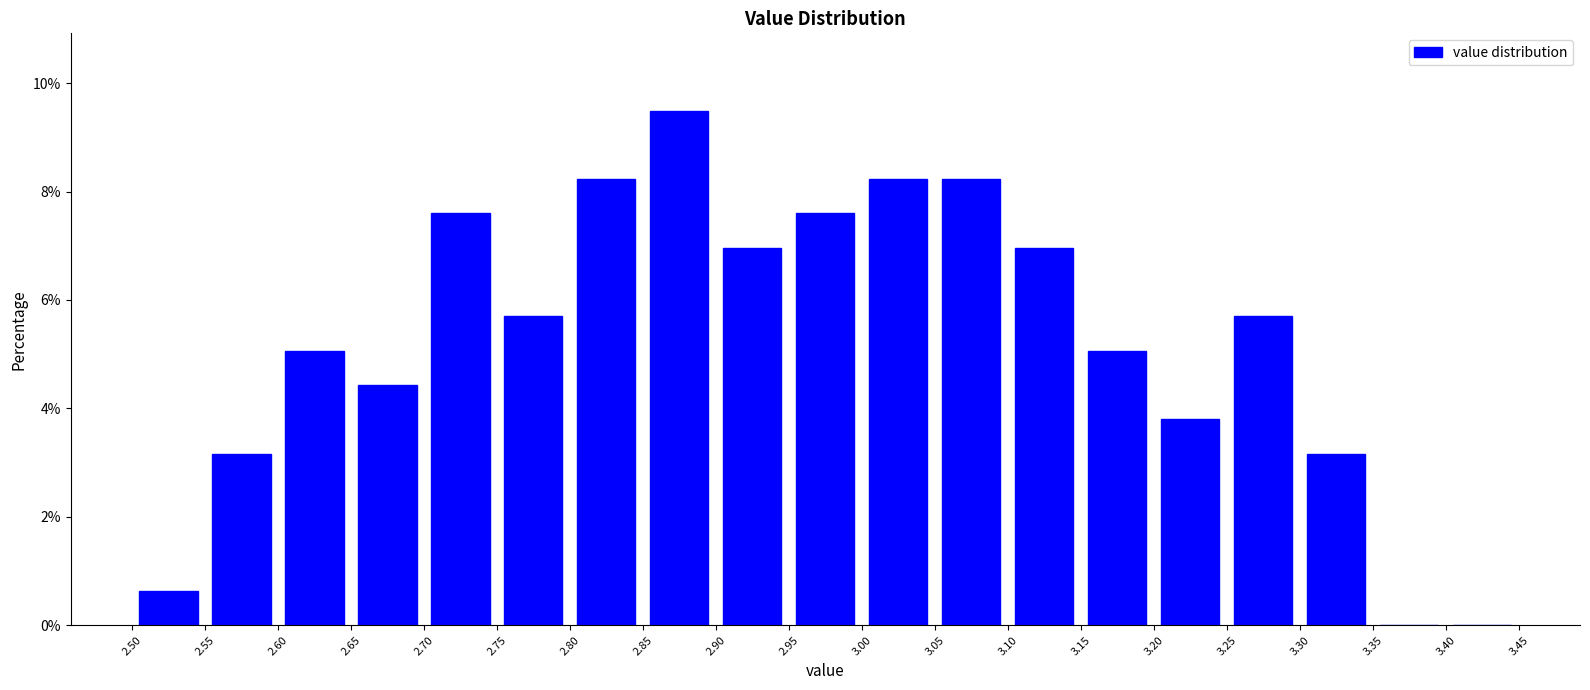

How tall is the bar that spans 2.55 to 2.60 on the x-axis? The values are not printed on the chart, so give them approximately, as read against the axis.

3.2